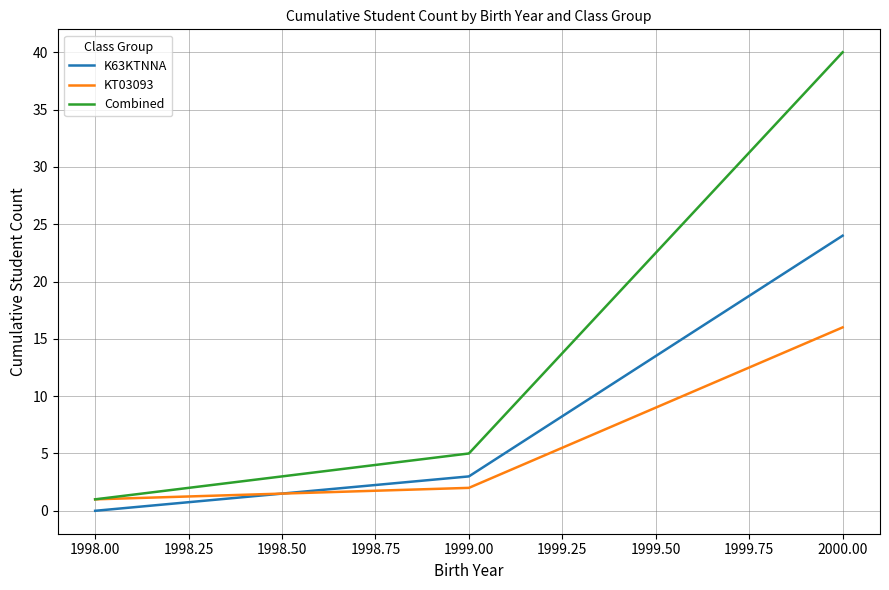

What is the highest value of the KT03093 series?

16